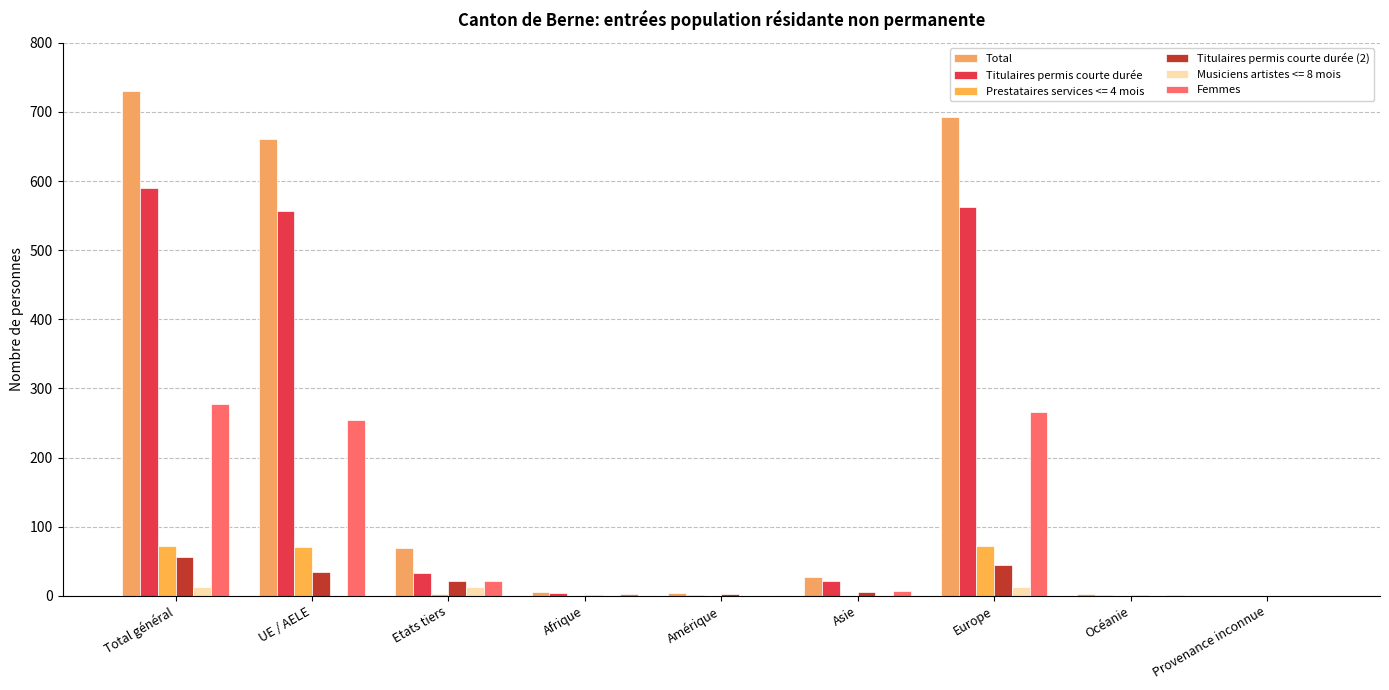

What is the maximum value for Titulaires permis courte durée (2)?

56